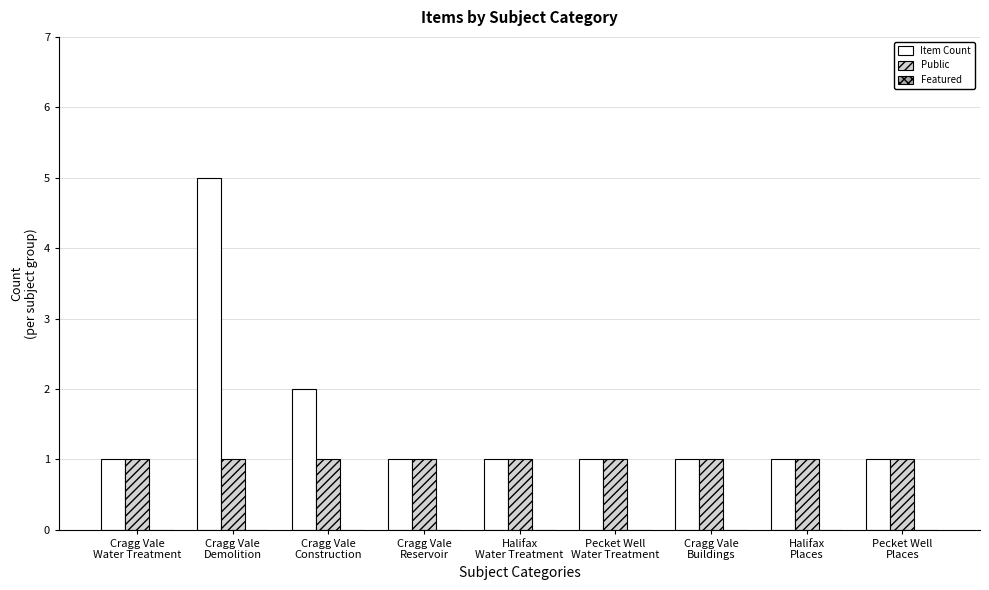

Which category has the highest value in the Item Count series?

Cragg Vale
Demolition